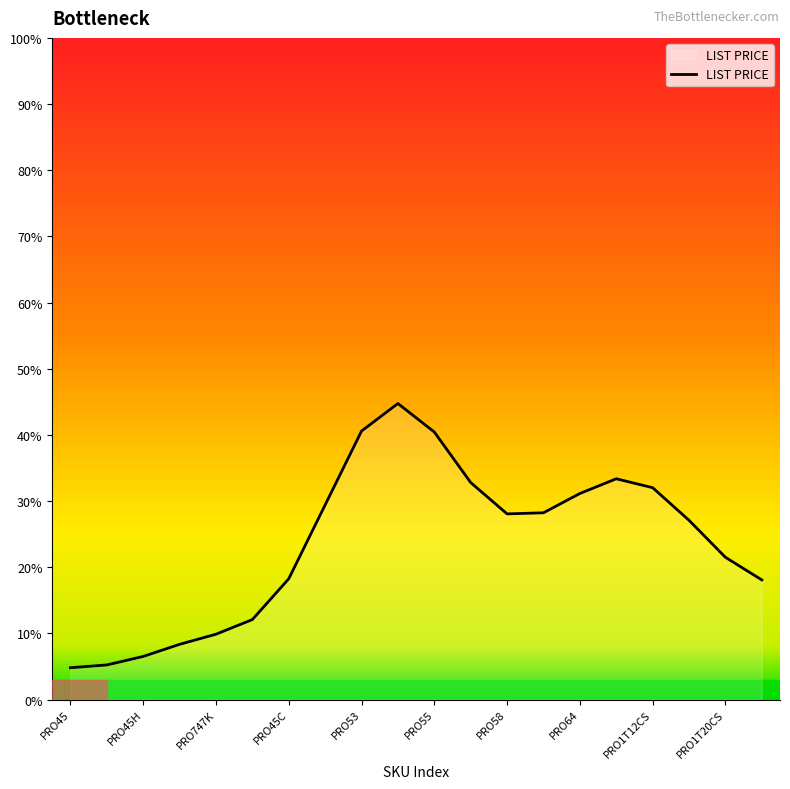

What is the difference between the maximum and minimum values?

39.9